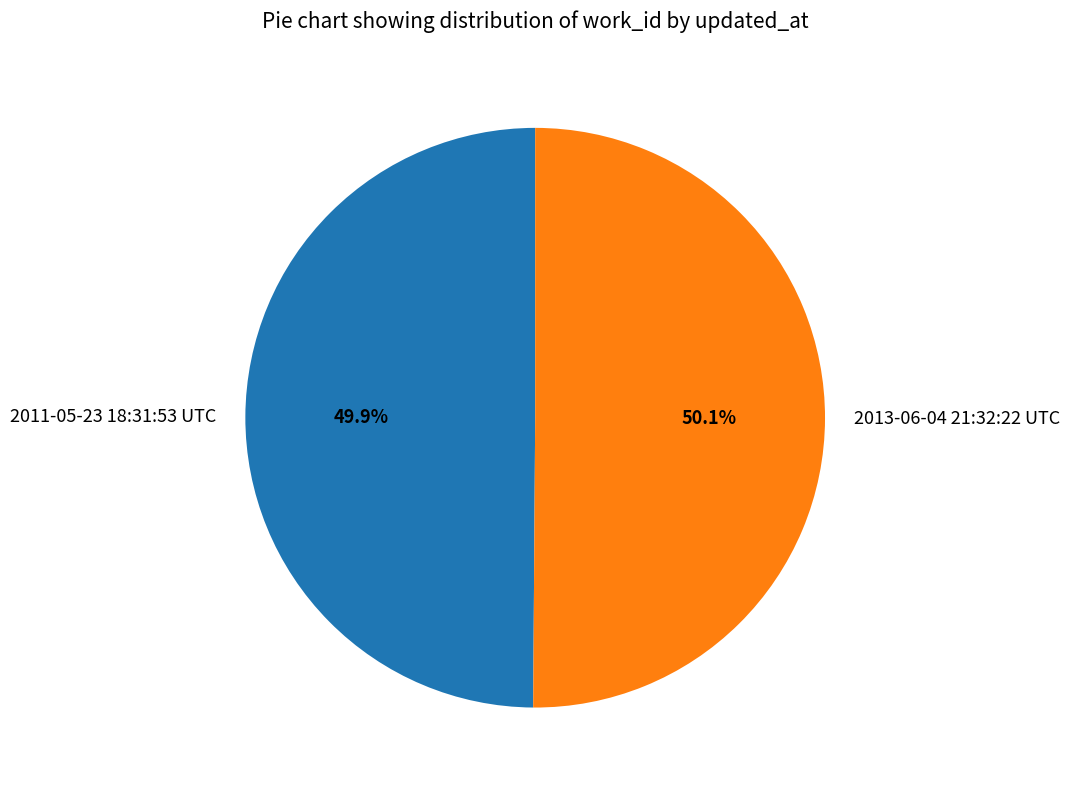

What is the ratio of the value at 2011-05-23 18:31:53 UTC to the value at 2013-06-04 21:32:22 UTC?

1.0